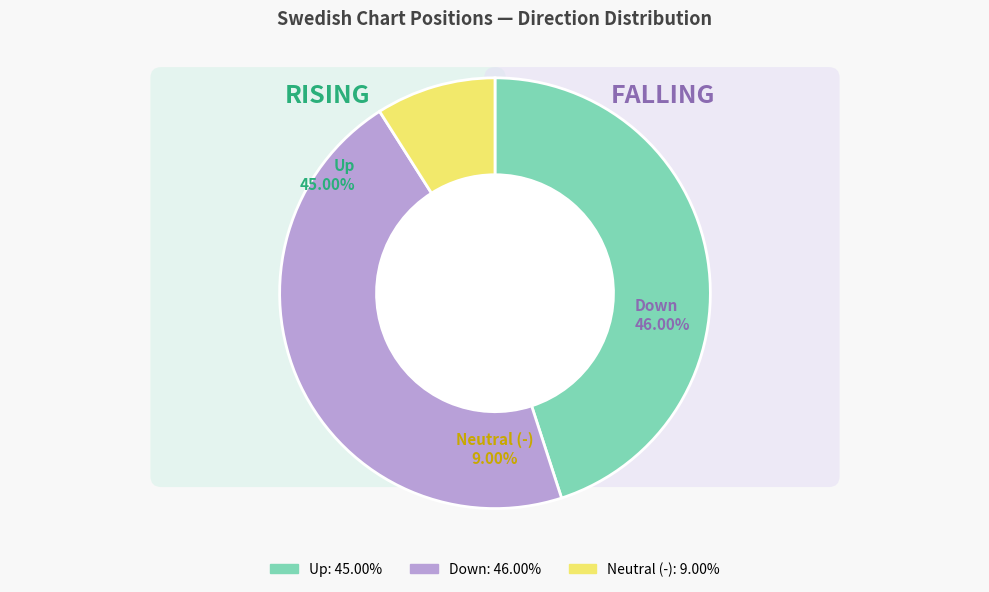

Rank the categories by value from lowest to highest.

-, up, down